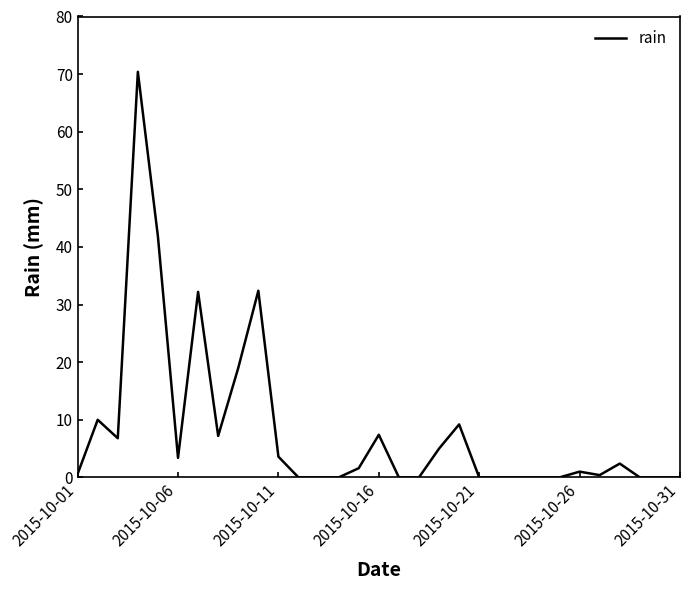

How many values are below 1?

15